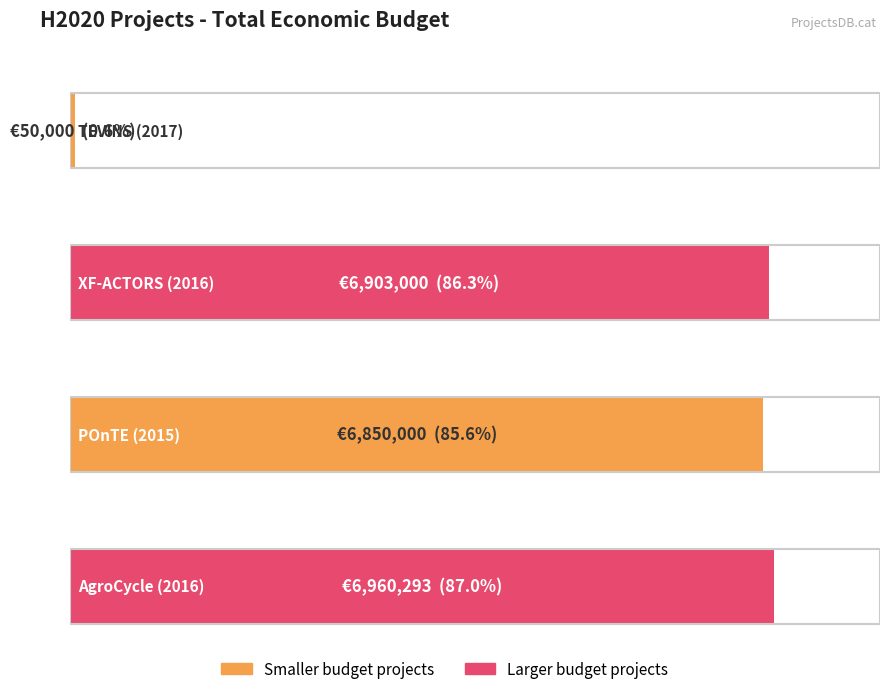

Is it true that the value at AgroCycle (2016) is 6960293?

True